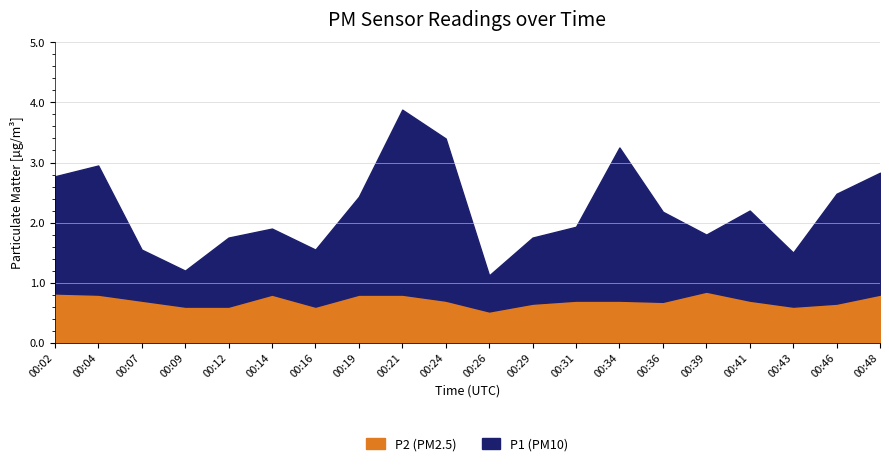

In P1, how many points are higher than both neighbors (excluding endpoints)?

5